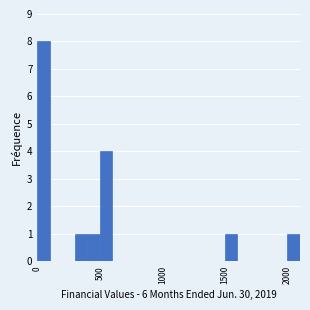

Read against the x-axis, roughly where is the centre of the tallest bar?

50